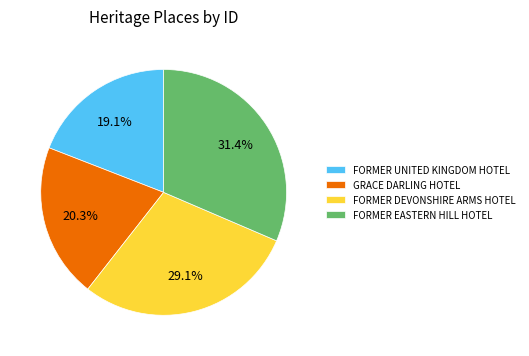

What is the smallest slice in the pie chart?

FORMER UNITED KINGDOM HOTEL